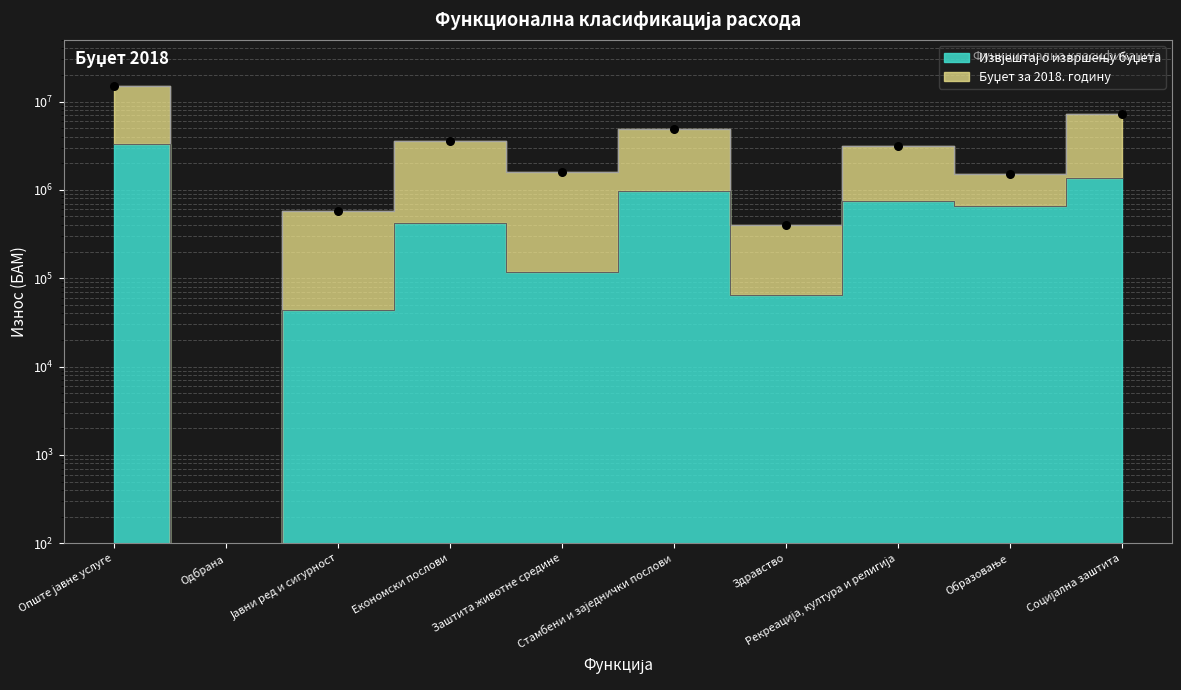

Which series has the largest Y range (max minus min)?

Буџет за 2018. годину